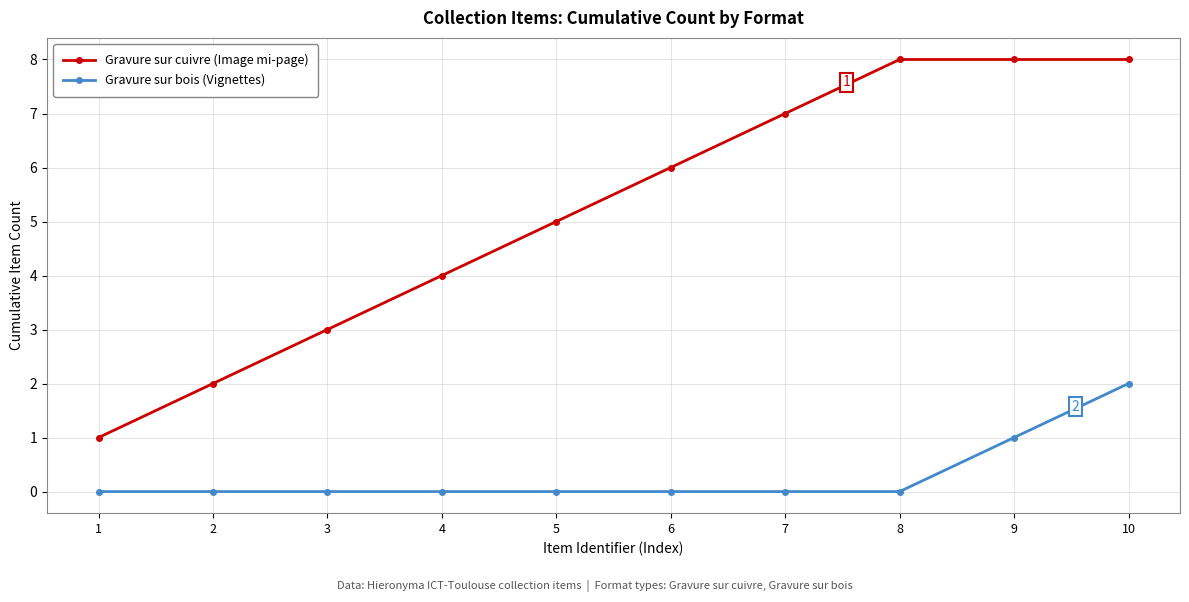

True or false: Gravure sur bois (Vignettes) and Gravure sur cuivre (Image mi-page) cross at least once.

False